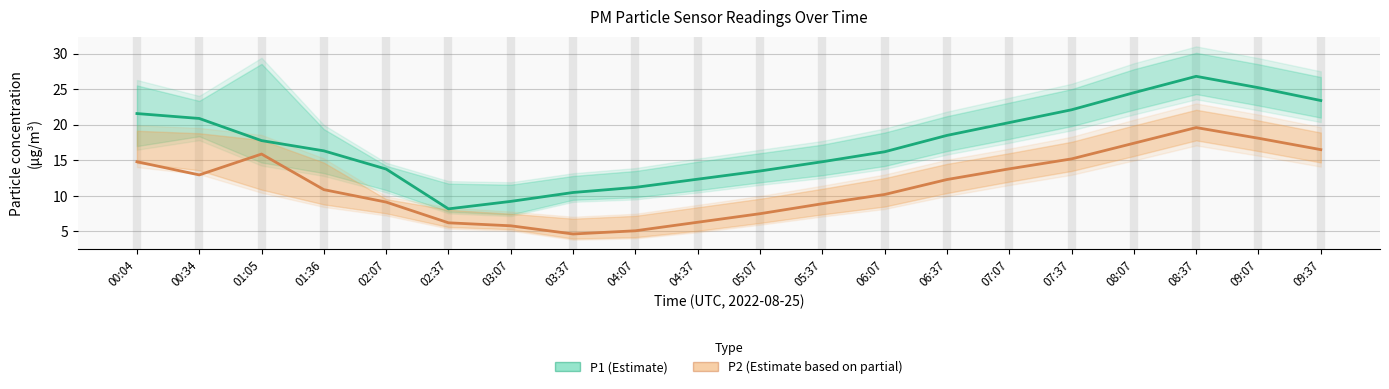

At which category does the chart reach its peak across all series?

08:37